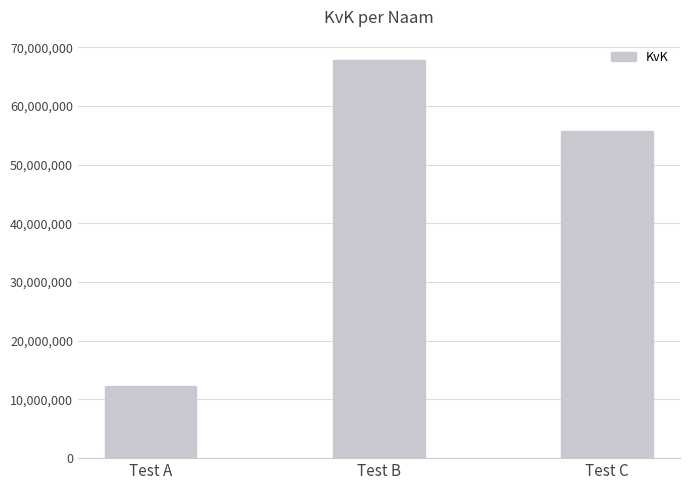

List the labels in order of value, largest first.

Test B, Test C, Test A